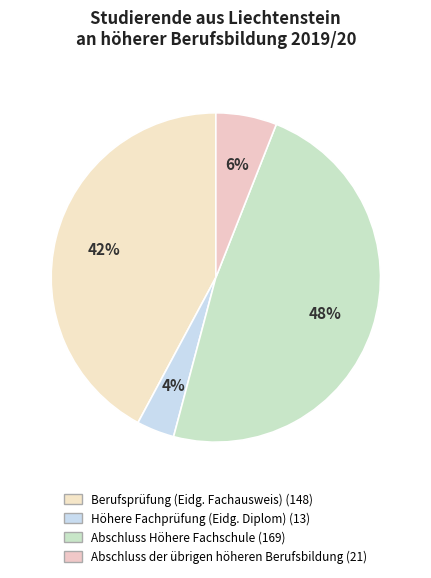

Which slice is the largest?

Abschluss Höhere Fachschule